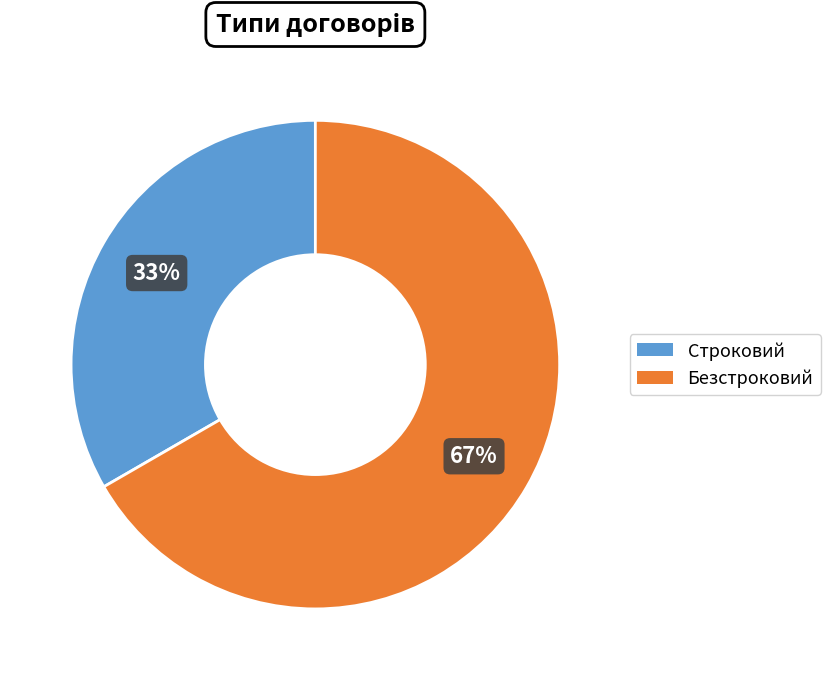

Which category has the smallest portion of the pie?

Строковий